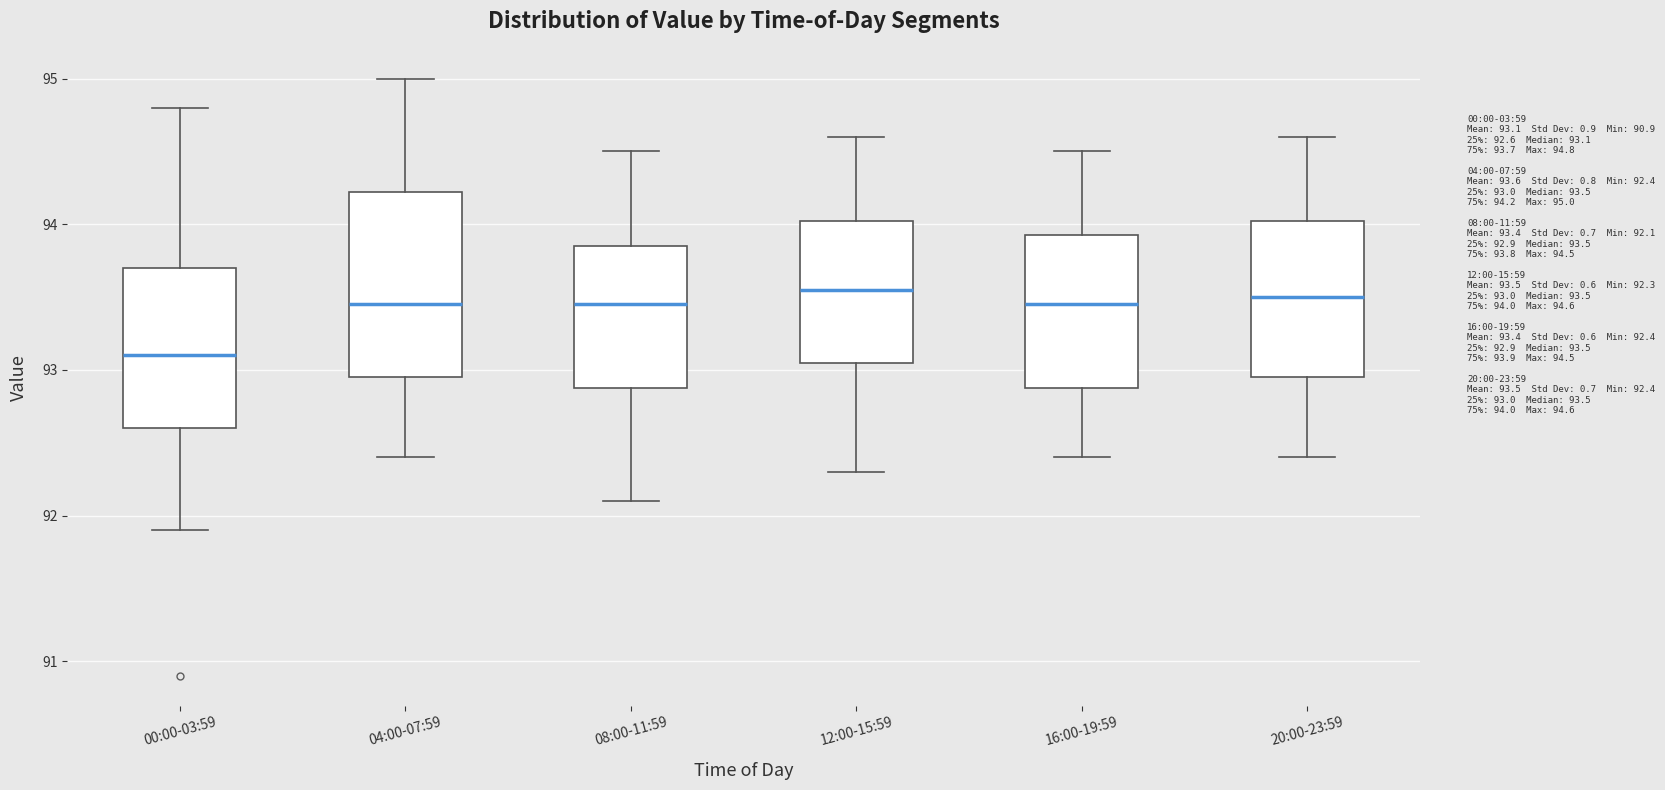

Where is the lower edge of the box for 12:00-15:59 on the y-axis? The values are not printed on the chart, so give them approximately, as read against the axis.

93.1